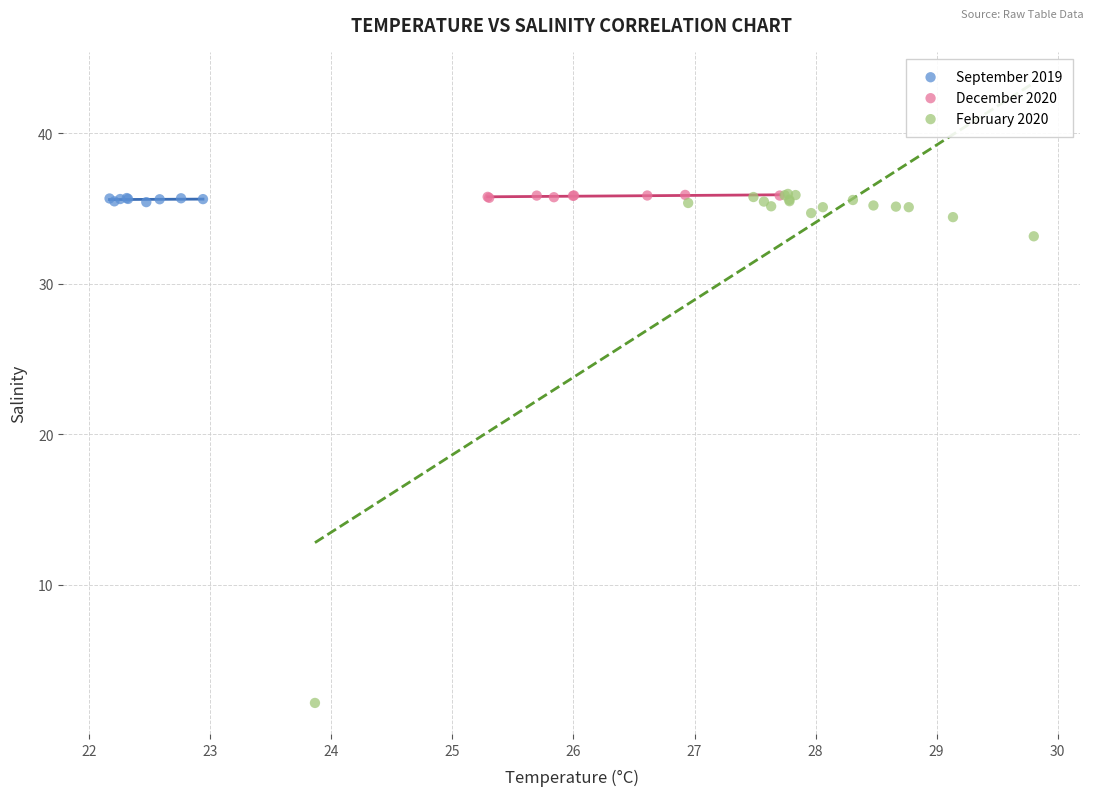

Which series contains the lowest Y value?

February 2020